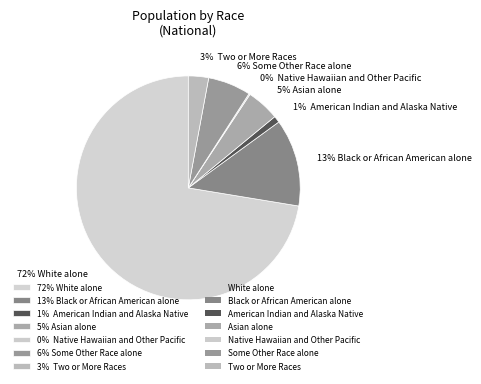

The 72% White alone slice represents 72% of the pie. True or false?

True